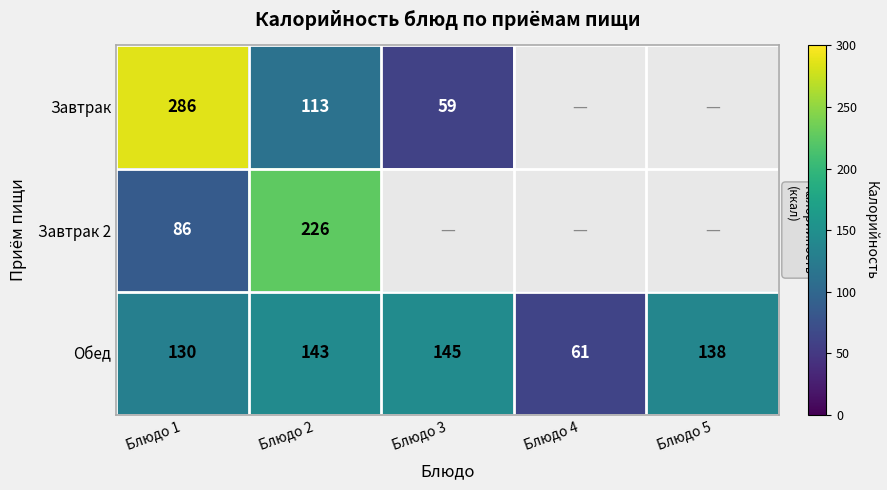

The value of Завтрак 2 at Блюдо 1 is 86. True or false?

True